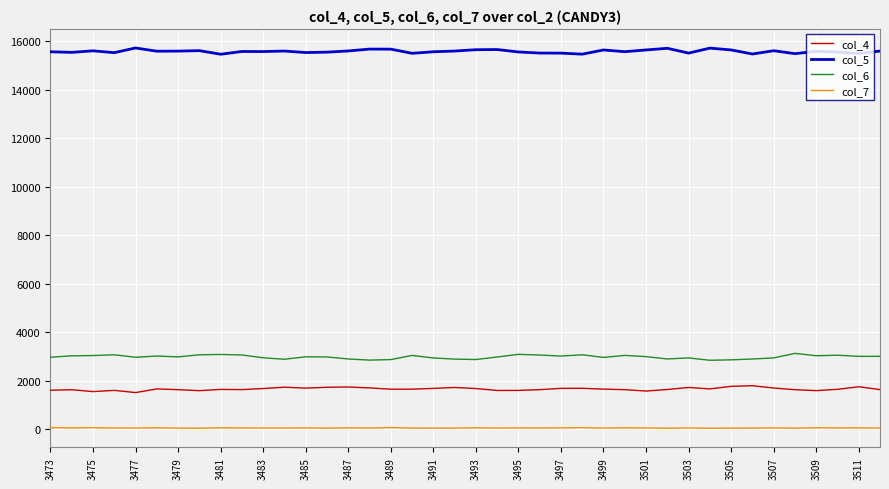

What is the maximum value shown in the chart?

15722